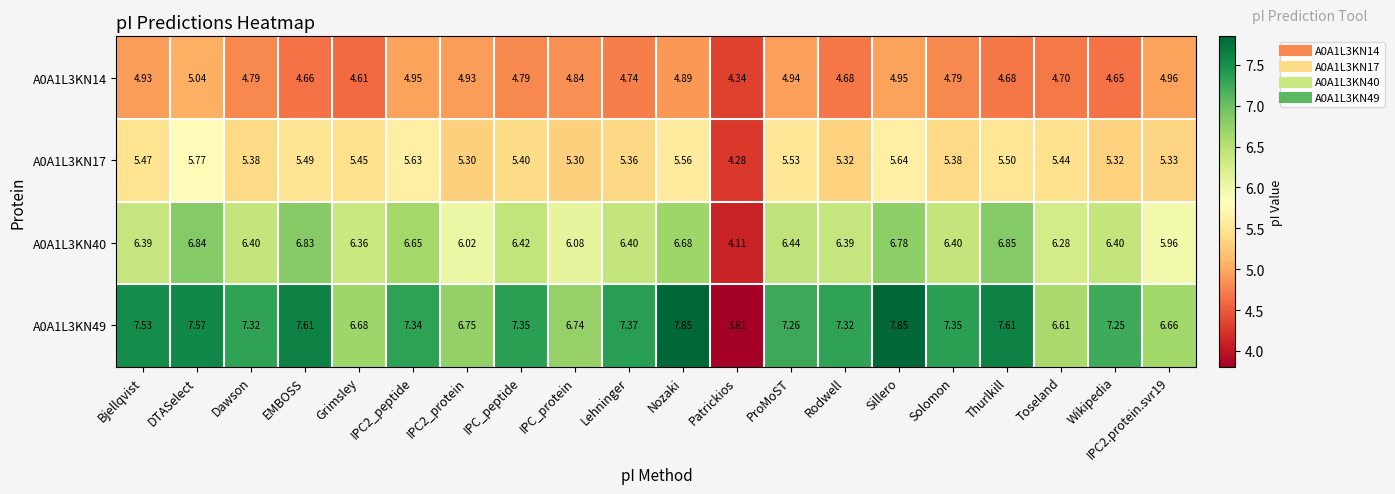

Is the value of A0A1L3KN17 at Solomon greater than the value of A0A1L3KN49 at Nozaki?

No